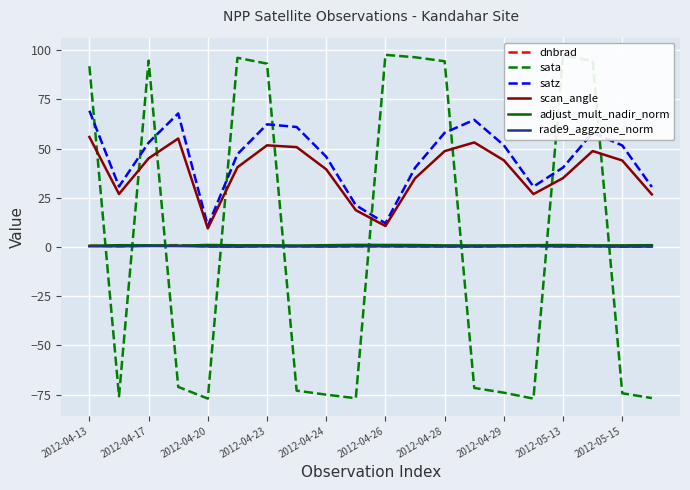

True or false: sata has more than 2 interior local peaks.

True